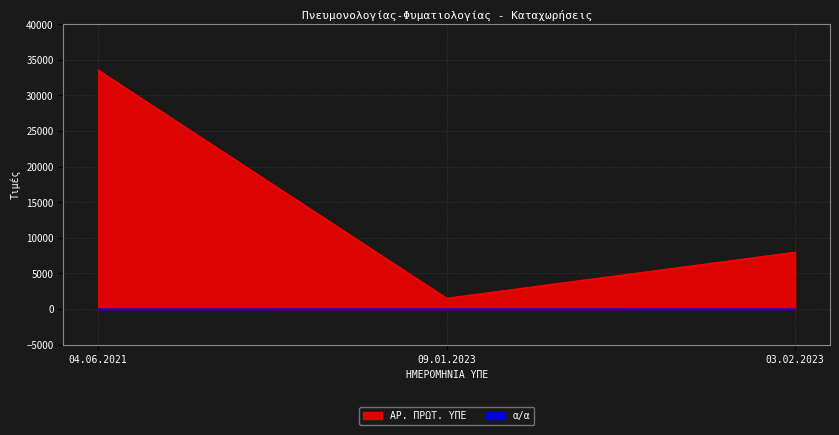

Is the value of α/α at 09.01.2023 greater than the value of ΑΡ. ΠΡΩΤ. ΥΠΕ at 03.02.2023?

No